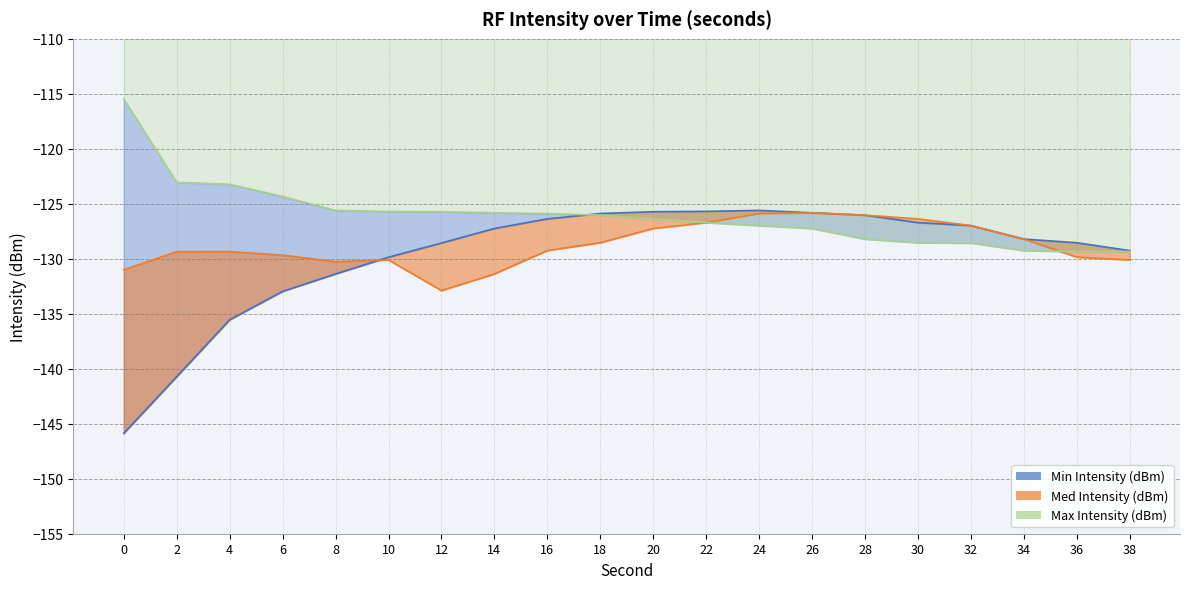

At which label is intensity_min closest to -135?

4